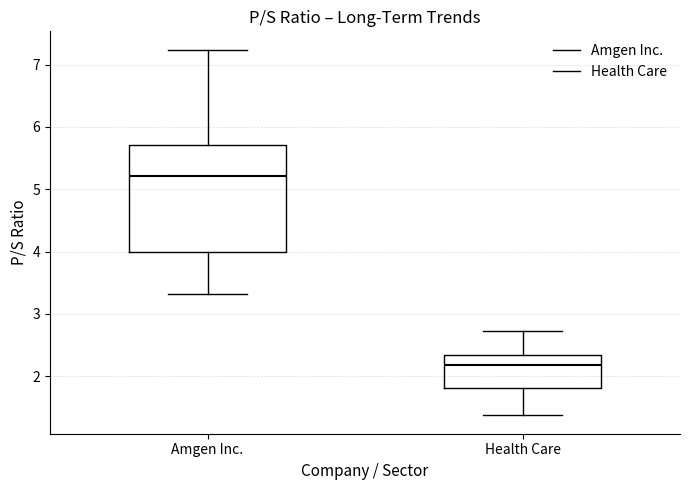

Reading left to right, transcribe this box plot: for each box, give where its median line is, the range the box spans, and where its two whiskers end, as read against the y-axis. The values are not printed on the chart, so give them approximately, as read against the axis.

Amgen Inc.: median 5.2, box 4.0 to 5.7, whiskers 3.3 to 7.2
Health Care: median 2.2, box 1.8 to 2.3, whiskers 1.4 to 2.7